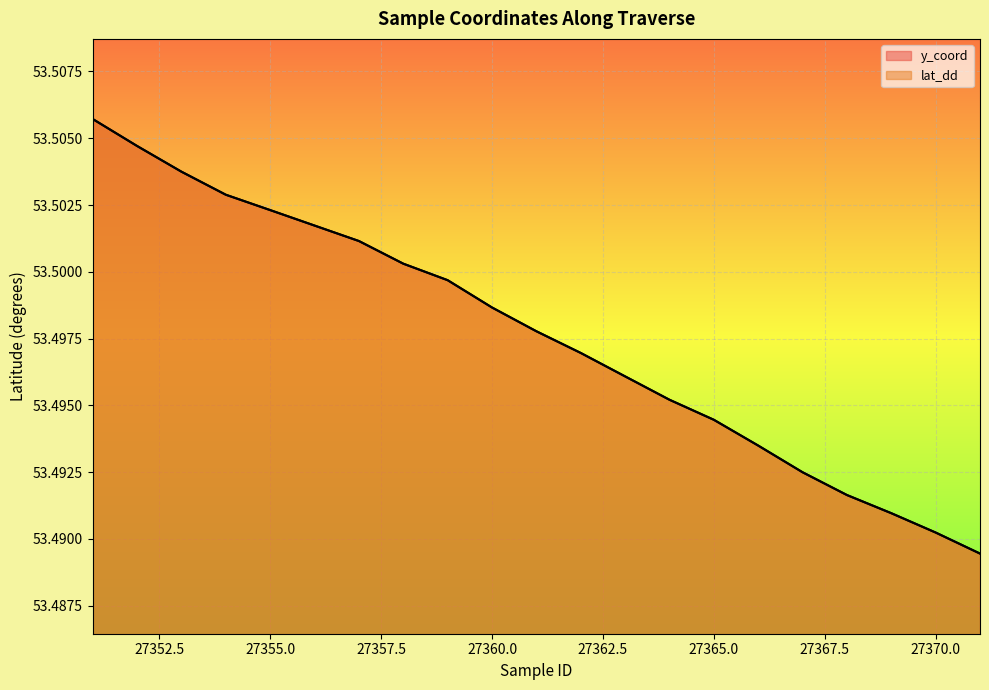

Which series ends up on top after the final intersection of lat_dd and y_coord?

lat_dd